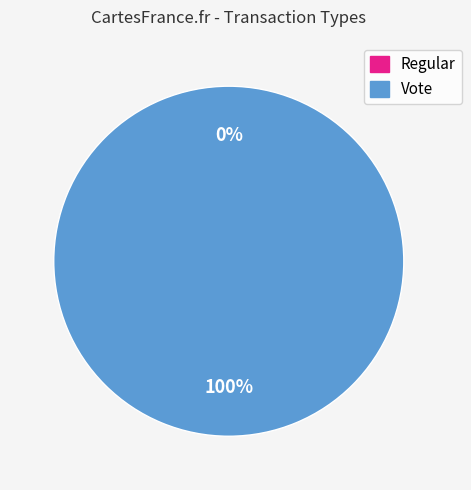

To the nearest percent, what is the average slice percentage?

50%